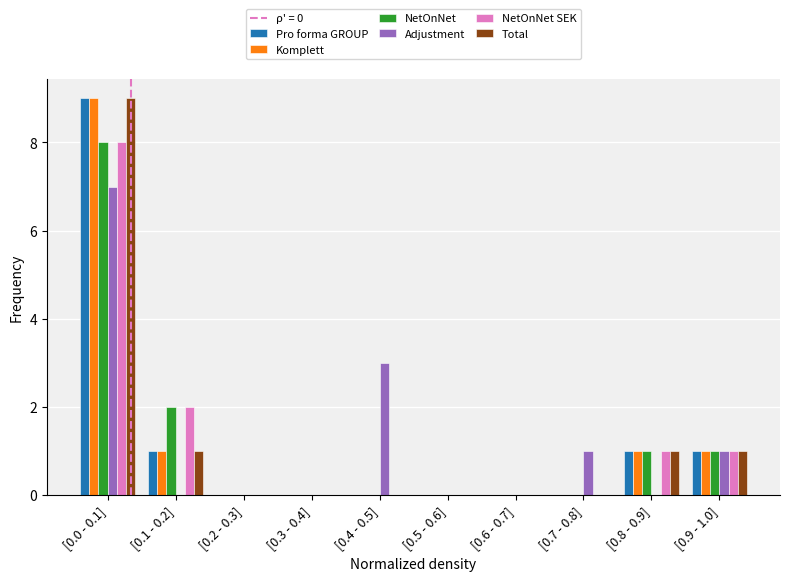

Is the value of NetOnNet at [0.8 - 0.9] greater than the value of Komplett at [0.5 - 0.6]?

Yes